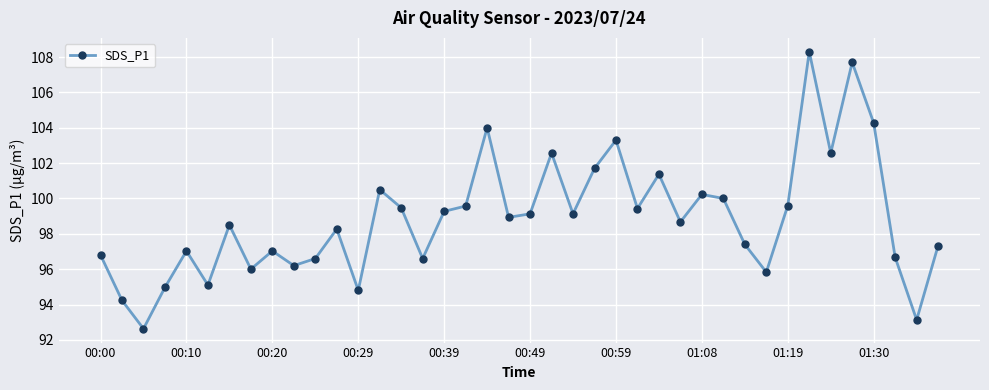

True or false: there are more than 1 points higher than both neighbors.

True